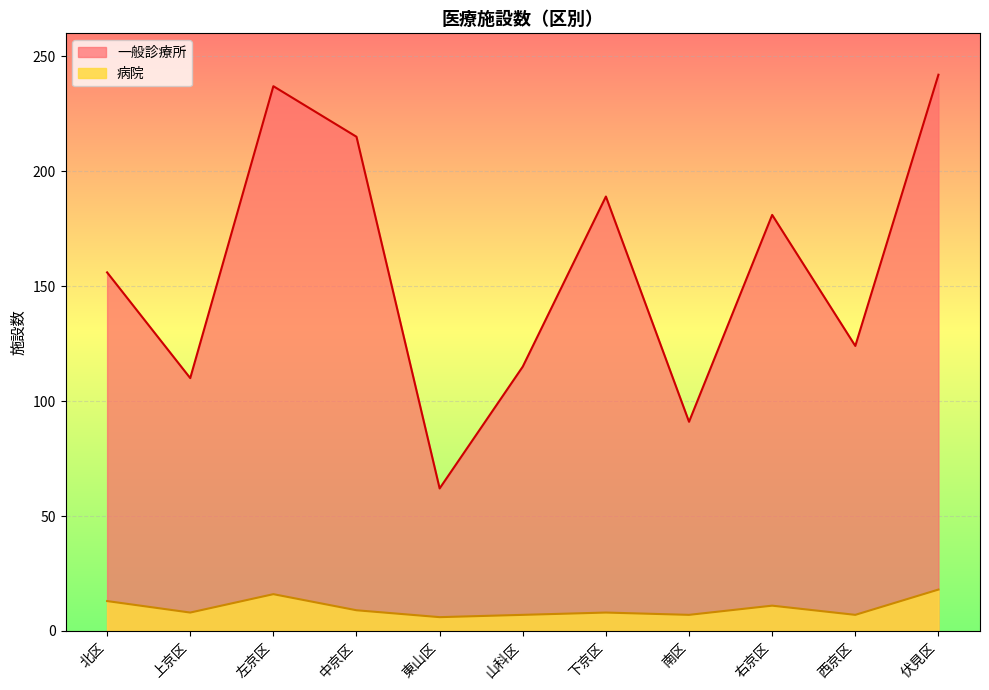

The 一般診療所 series shows 237 at 左京区. True or false?

True